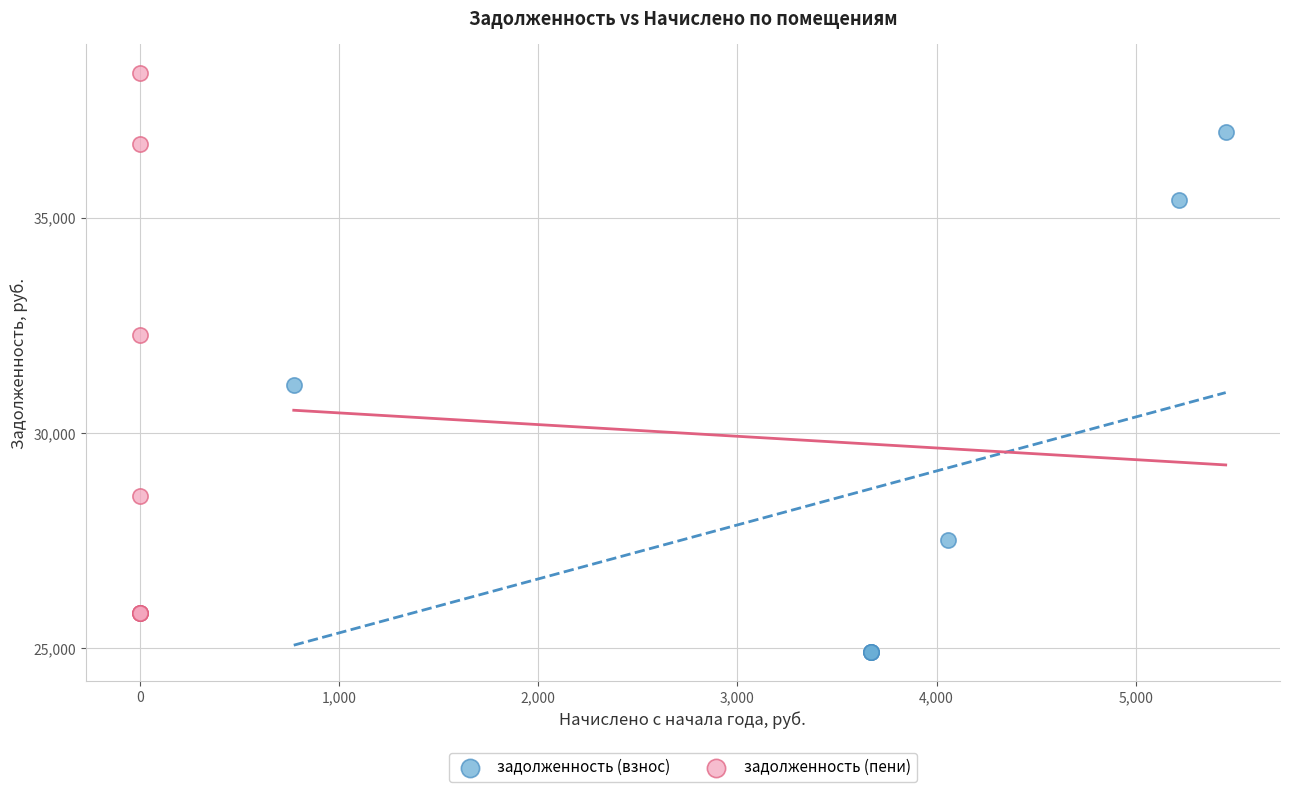

Which series reaches the minimum Y coordinate?

задолженность (взнос)